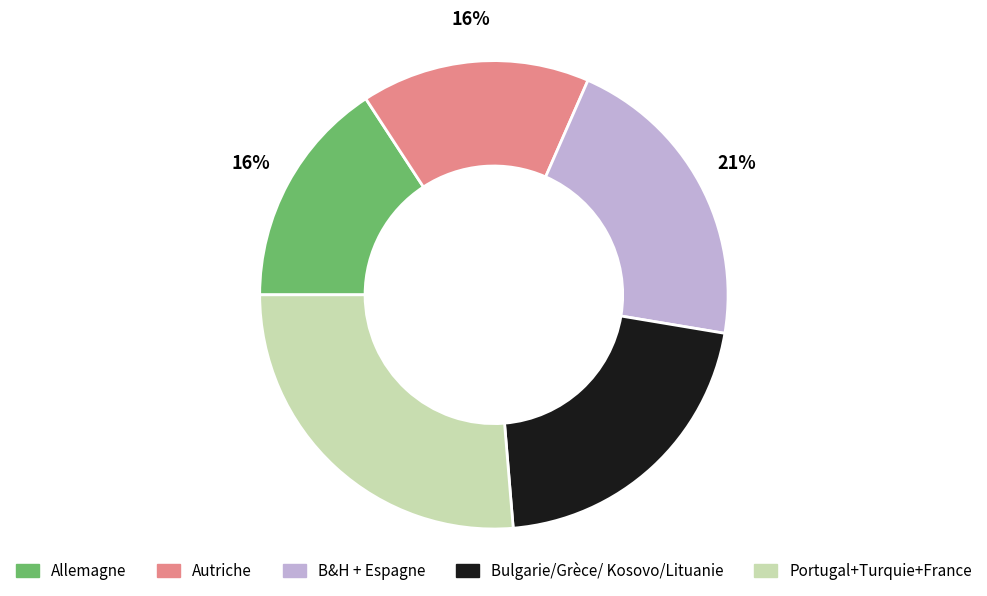

How many slices are in this pie chart?

5